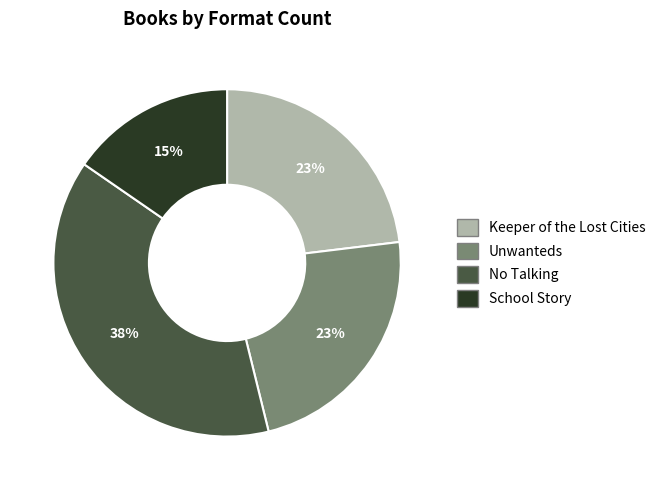

What percentage is the School Story slice, to the nearest percent?

15%